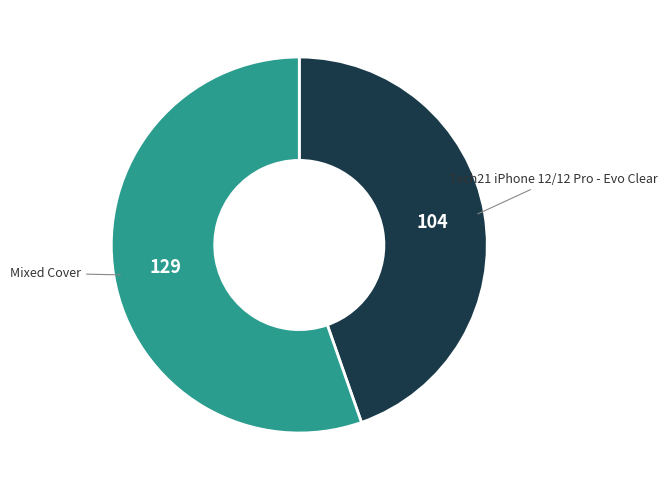

Is there any slice that represents more than half of the pie?

Yes